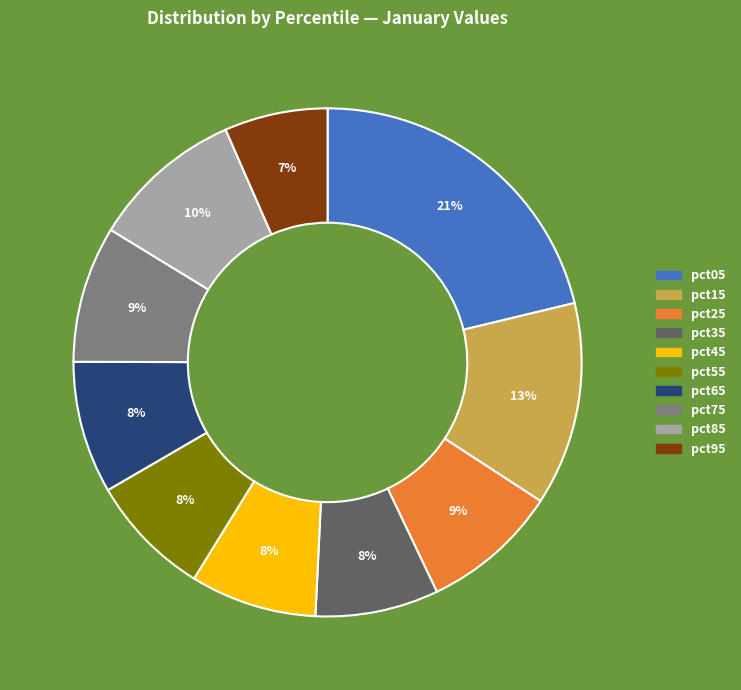

How many segments does this pie chart have?

10